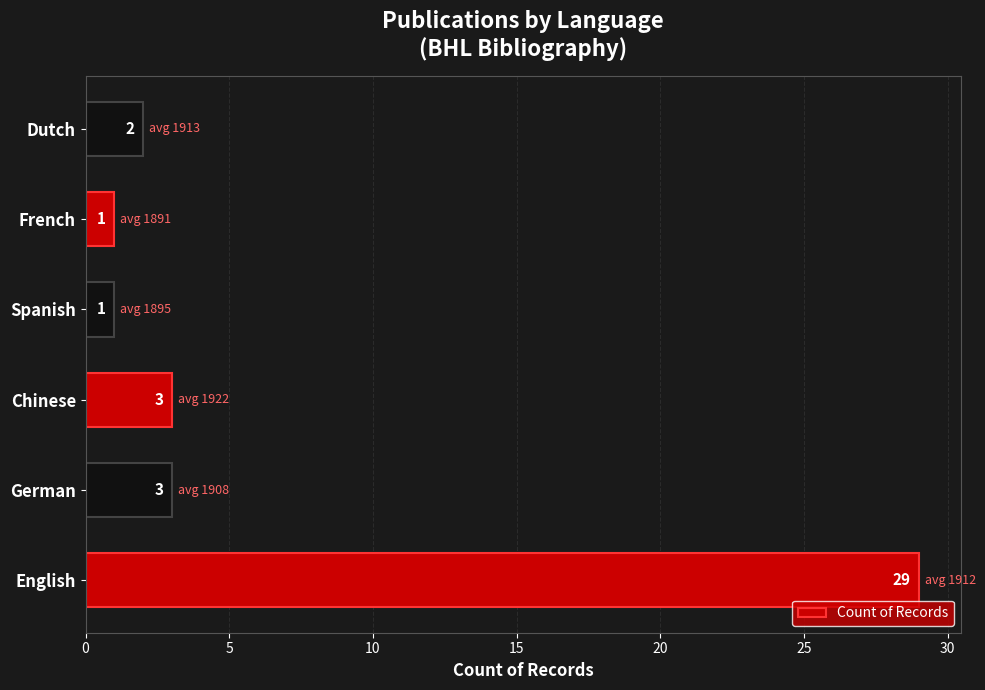

True or false: the data shows 1 at Dutch.

False